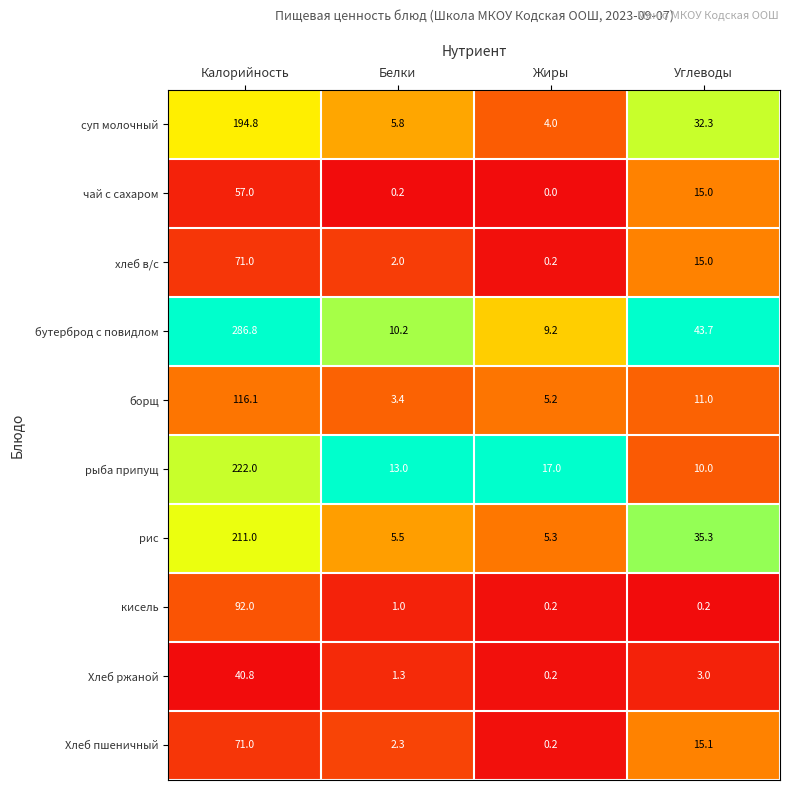

Rank the series at Белки from highest to lowest value.

рыба припущ, бутерброд с повидлом, суп молочный, рис, борщ, Хлеб пшеничный, хлеб в/с, Хлеб ржаной, кисель, чай с сахаром